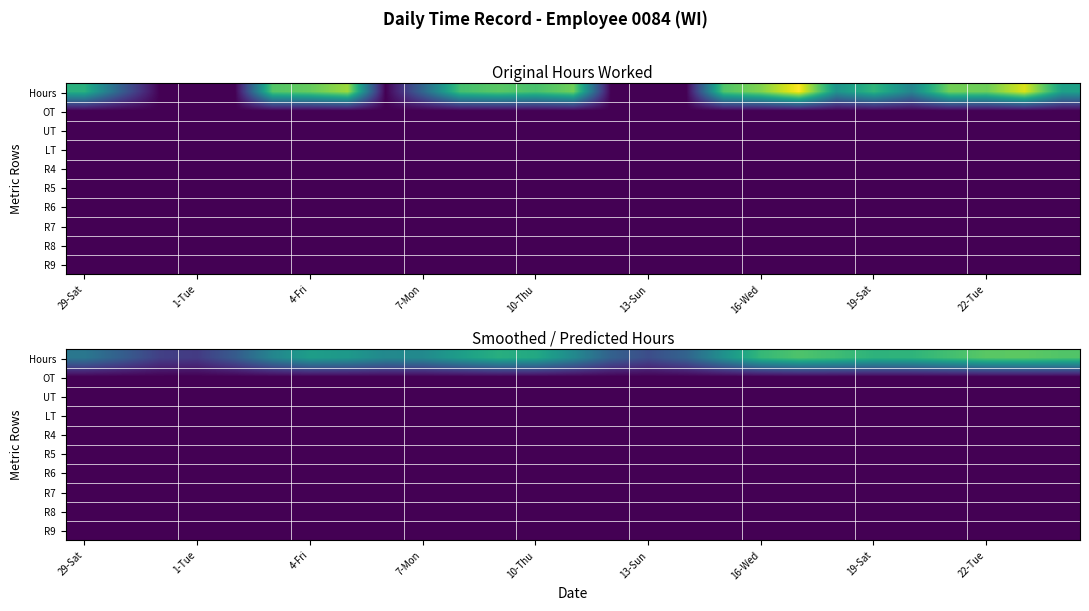

At how many categories does at least one series exceed 1?

27